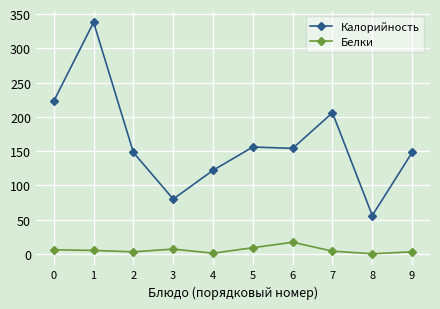

True or false: Белки and Калорийность cross at least once.

False